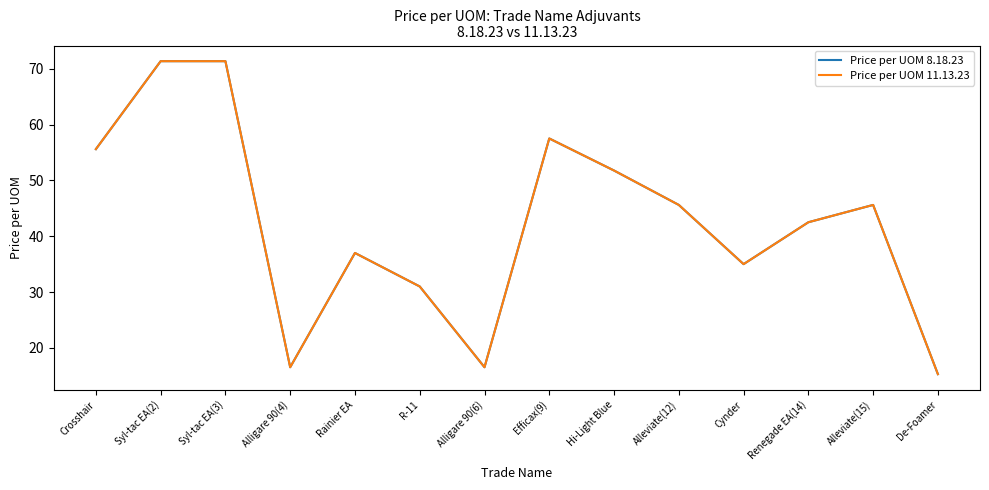

How many lines are shown in the chart?

2